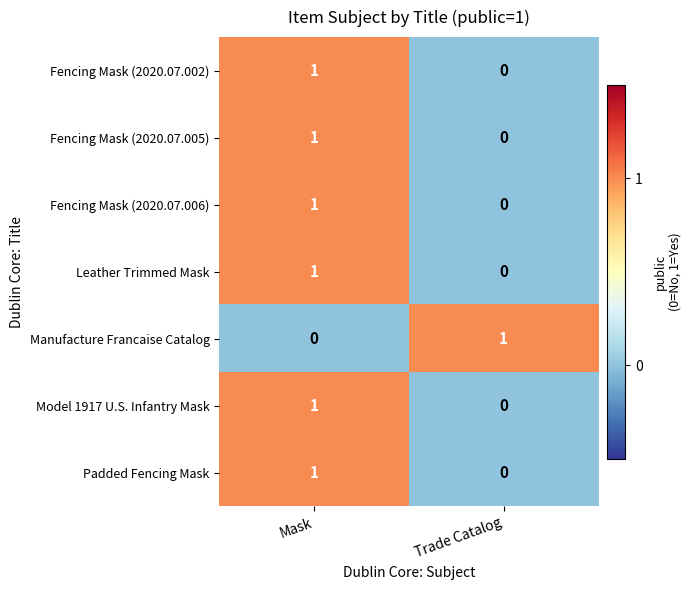

How many data points does each series have?

2